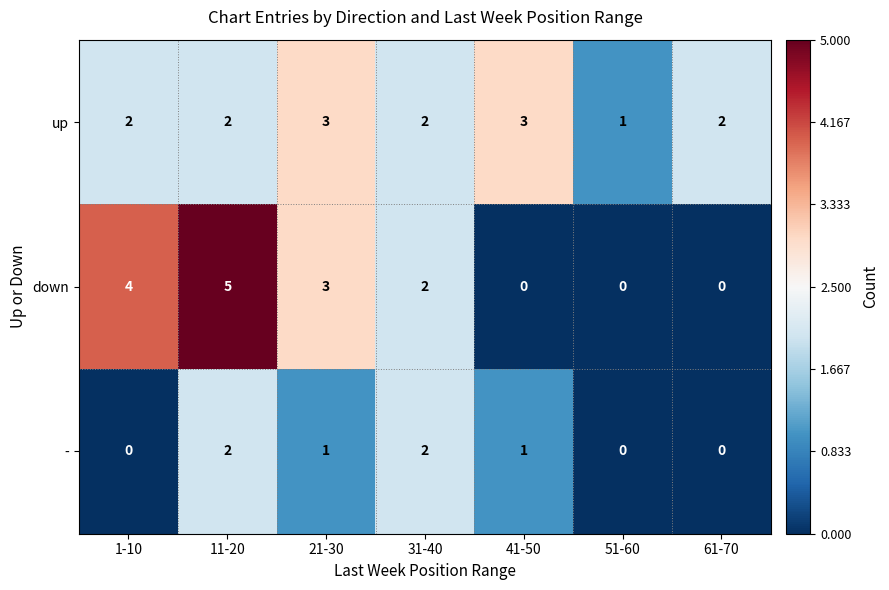

Reading right to left, transcribe all the data shown in this chart.

up: 2	1	3	2	3	2	2
down: 0	0	0	2	3	5	4
-: 0	0	1	2	1	2	0